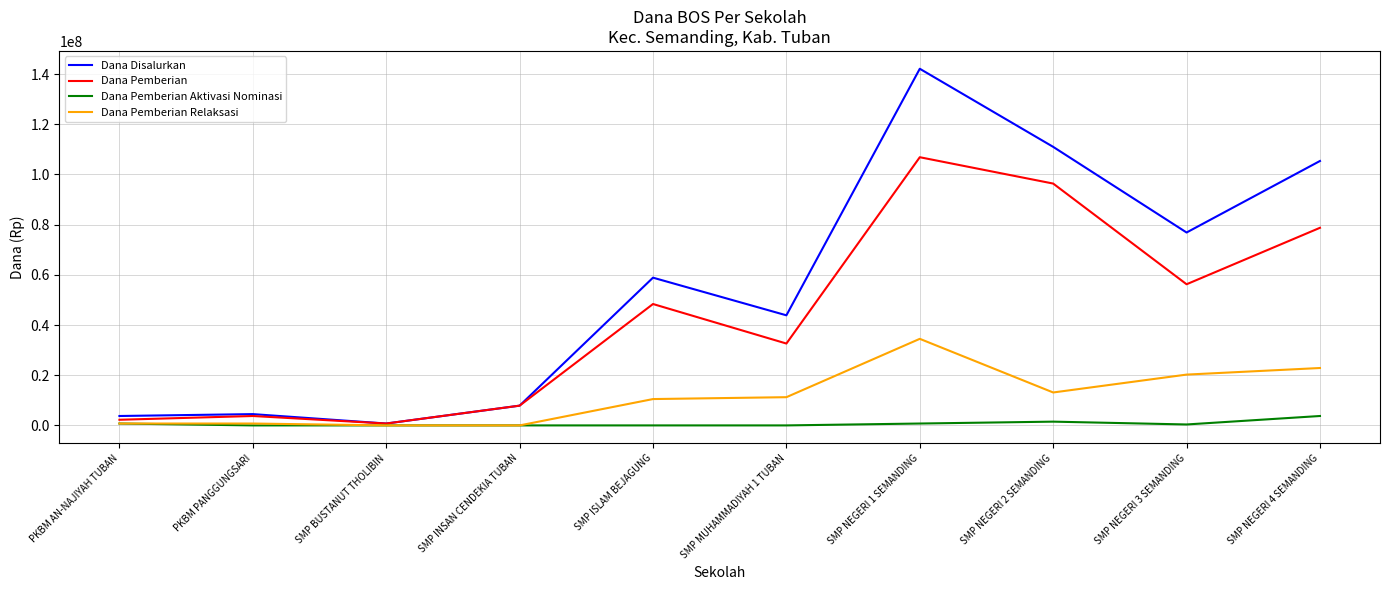

What are all the series names shown in the legend?

Dana Disalurkan, Dana Pemberian, Dana Pemberian Aktivasi Nominasi, Dana Pemberian Relaksasi